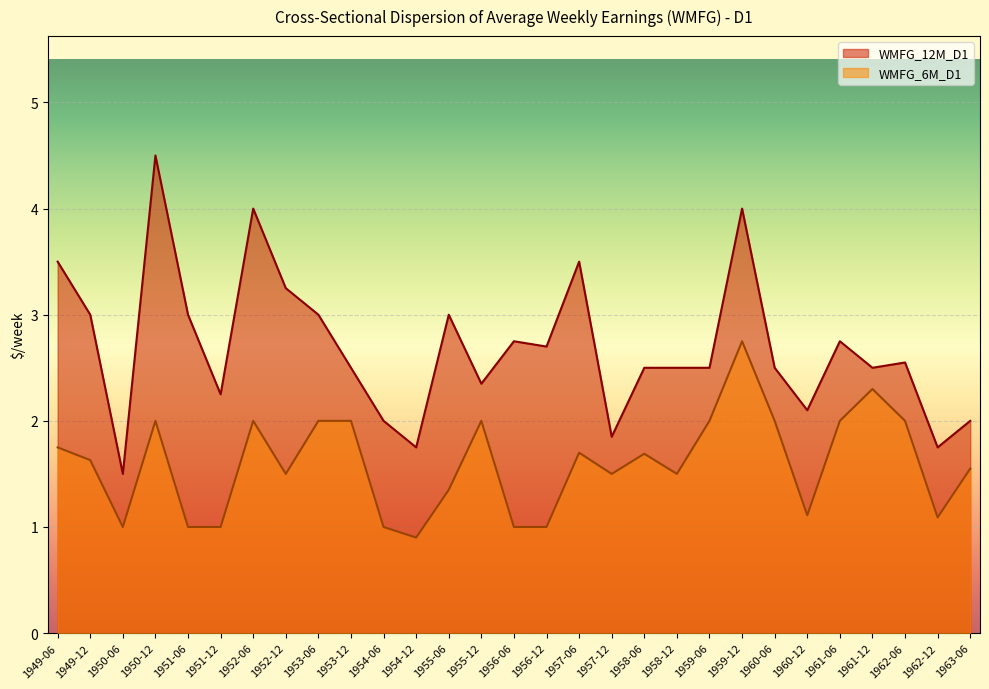

What is the sum of the WMFG_12M_D1 values at 1950-12 and 1957-06?

8.0